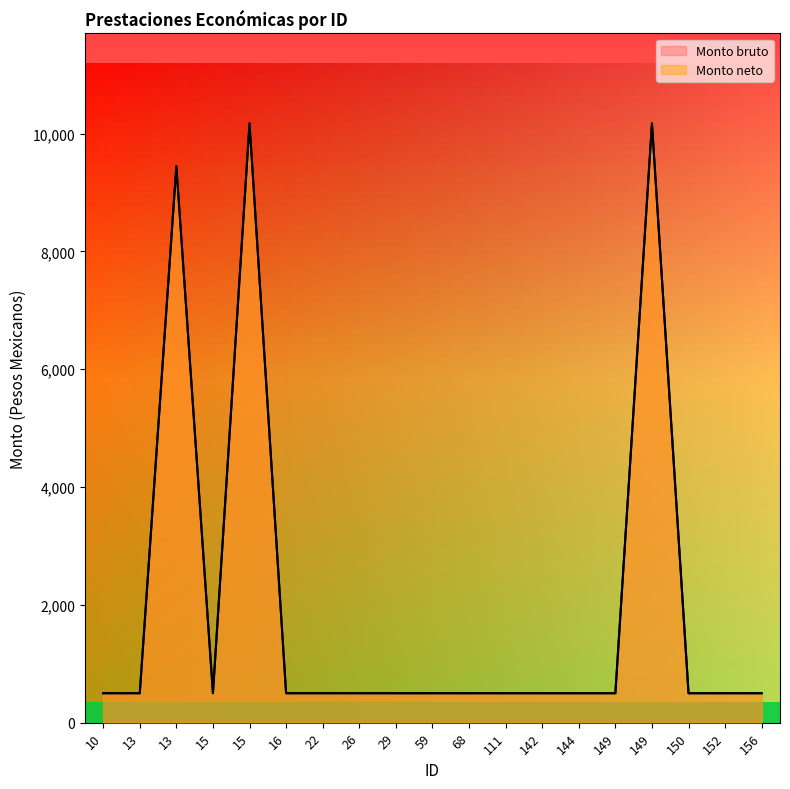

True or false: Monto bruto and Monto neto intersect in this chart.

False